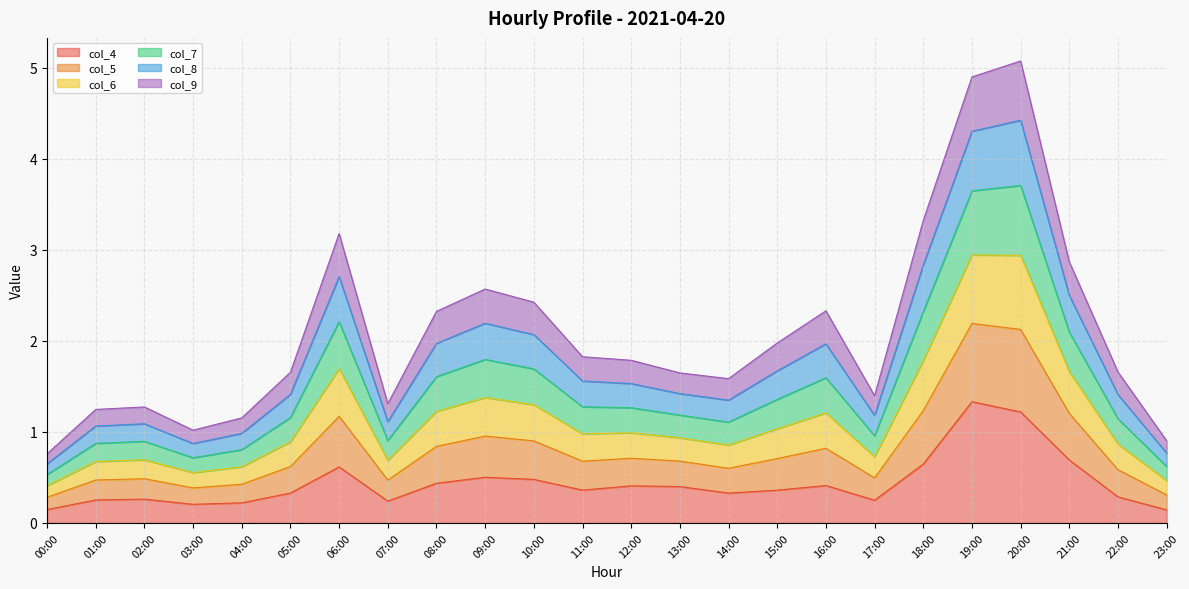

Where is the first local minimum for col_6?

03:00